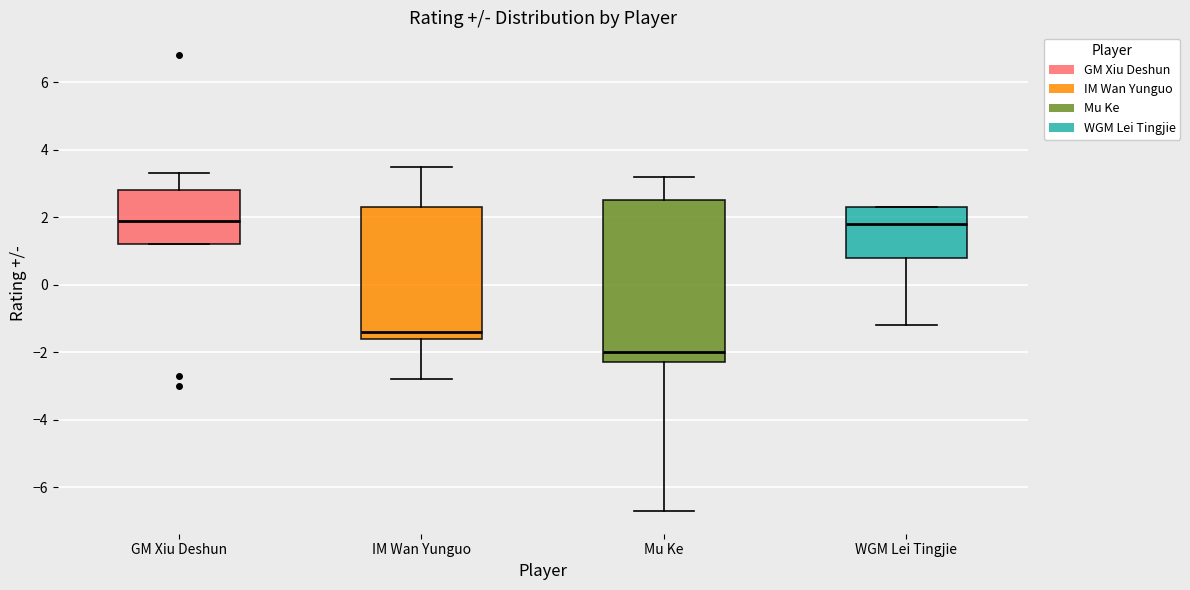

Comparing the boxes themselves (not the whiskers), which one is the tallest?

Mu Ke